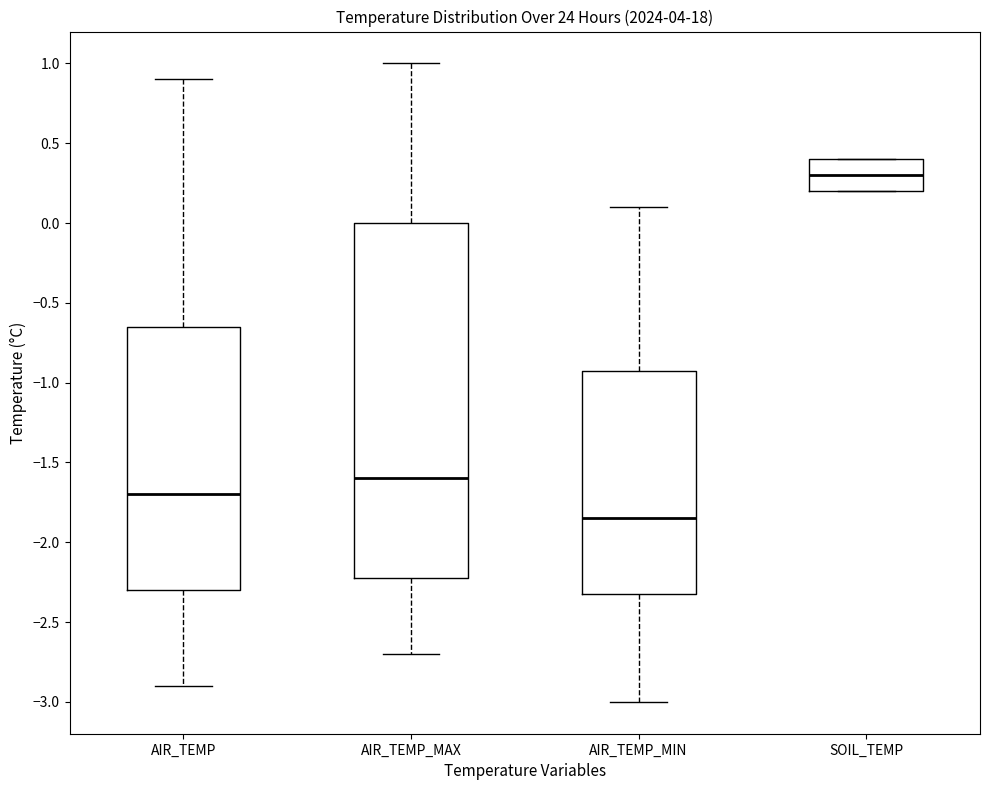

Reading left to right, read every box against the y-axis: the position of its median line, the range the box covers, and the ends of its whiskers. The values are not printed on the chart, so give them approximately, as read against the axis.

AIR_TEMP: median -1.70, box -2.30 to -0.65, whiskers -2.90 to 0.90
AIR_TEMP_MAX: median -1.60, box -2.20 to 0.00, whiskers -2.70 to 1.00
AIR_TEMP_MIN: median -1.85, box -2.30 to -0.90, whiskers -3.00 to 0.10
SOIL_TEMP: median 0.30, box 0.20 to 0.40, whiskers 0.20 to 0.40